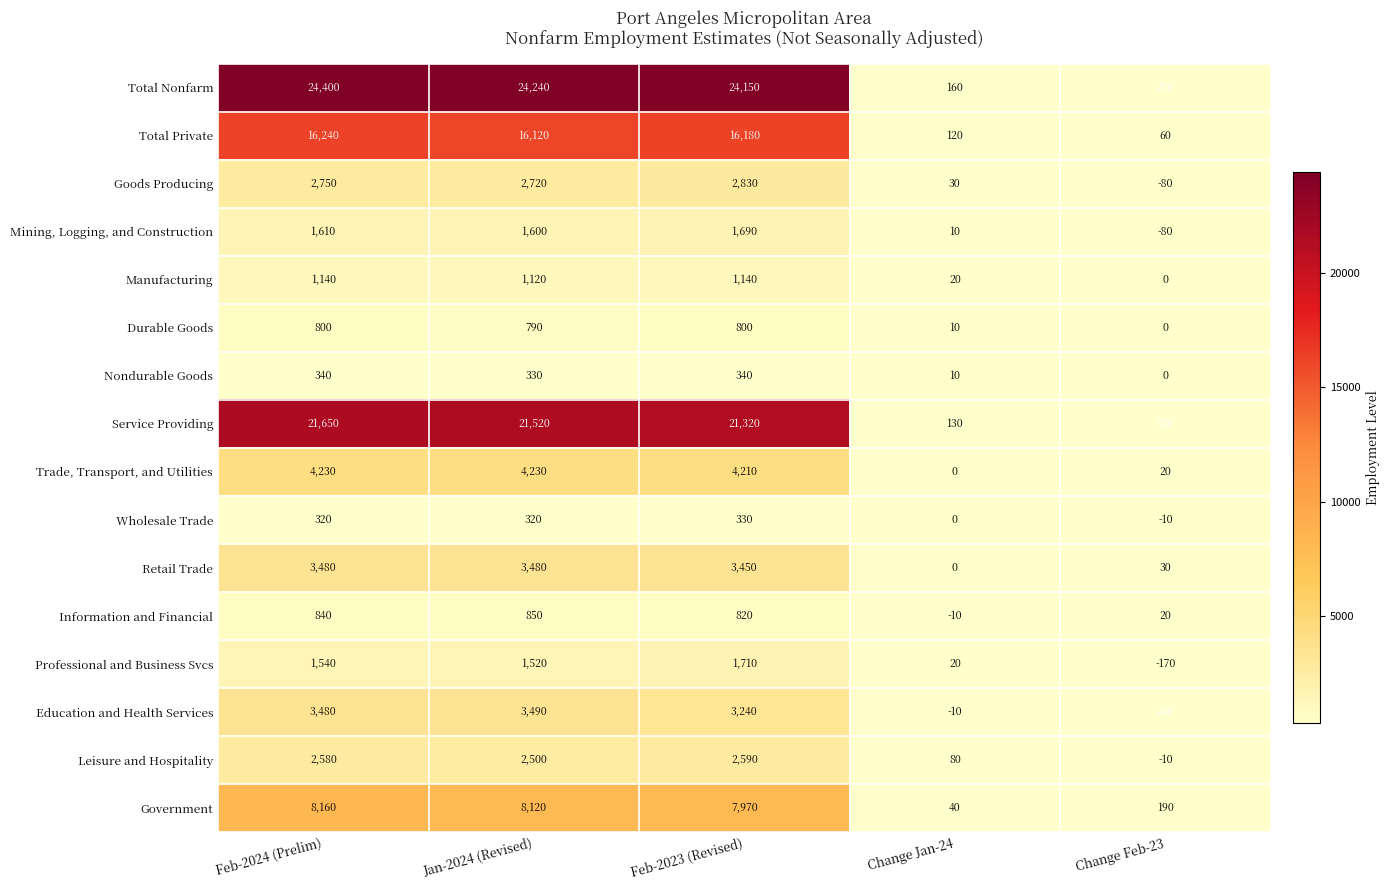

At which category does the chart reach its peak across all series?

Feb-2024 (Prelim)